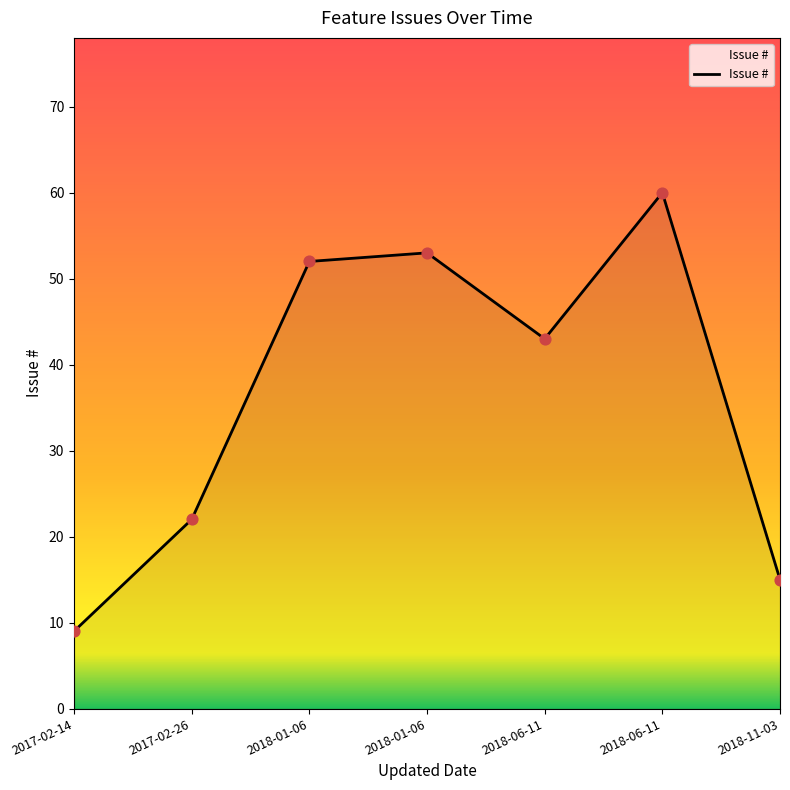

Approximately how many times larger is the value at 2018-06-11 compared to 2018-11-03?

2.9